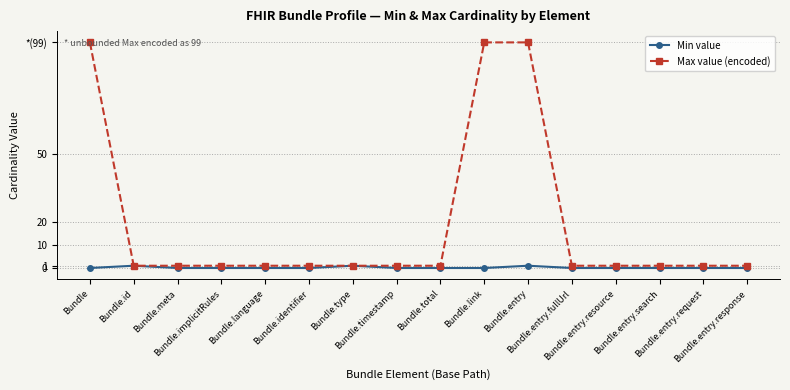

The value of Min value at Bundle.entry.fullUrl is 0. True or false?

True